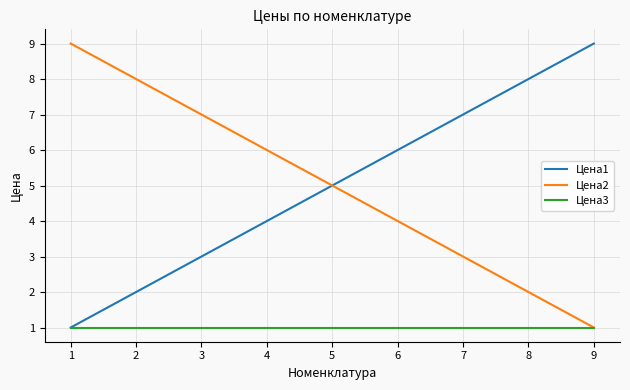

The Цена3 series shows 1 at 8. True or false?

True